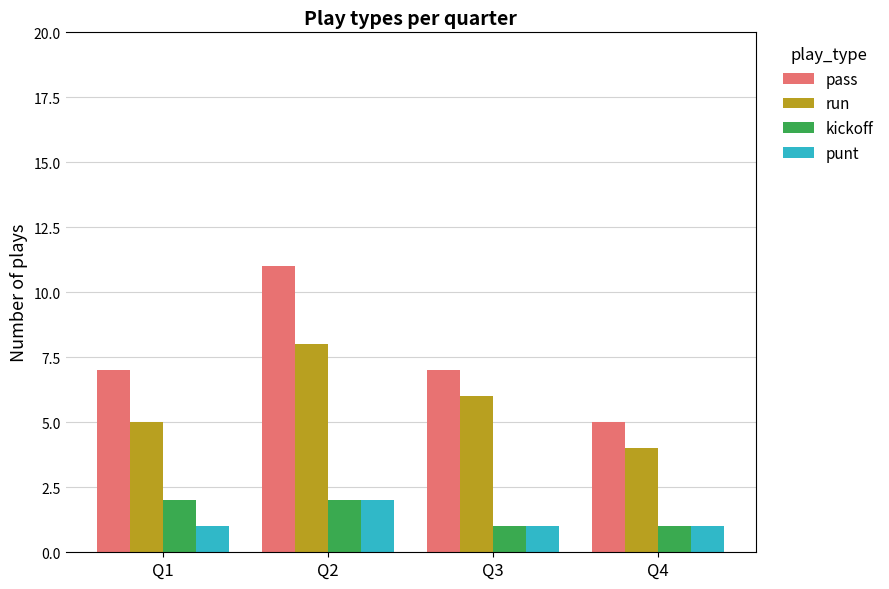

What is the sum of the pass values at Q3 and Q1?

14